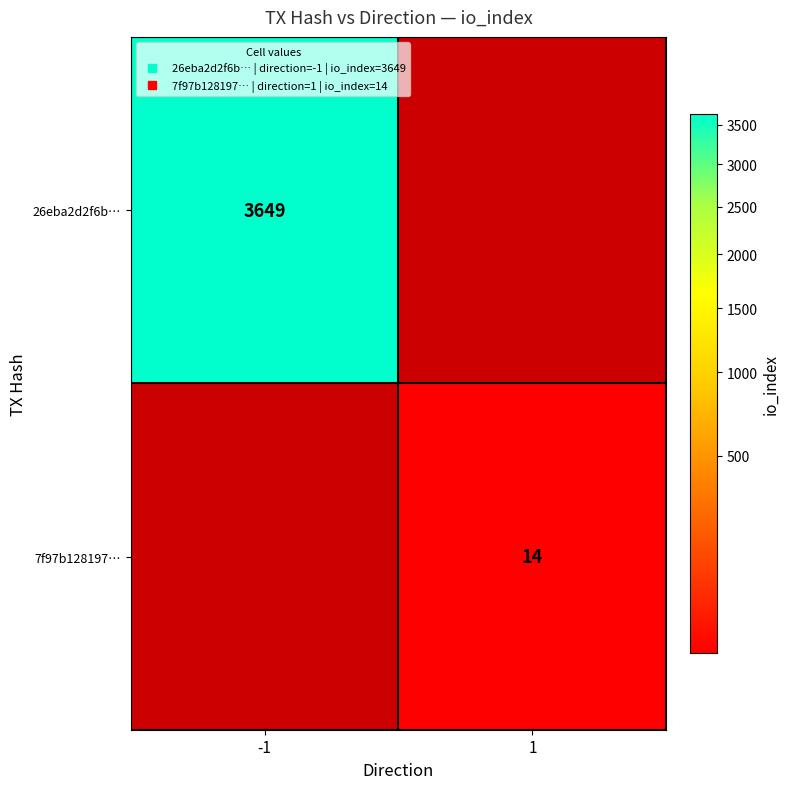

What is the maximum value shown in the chart?

3649.0